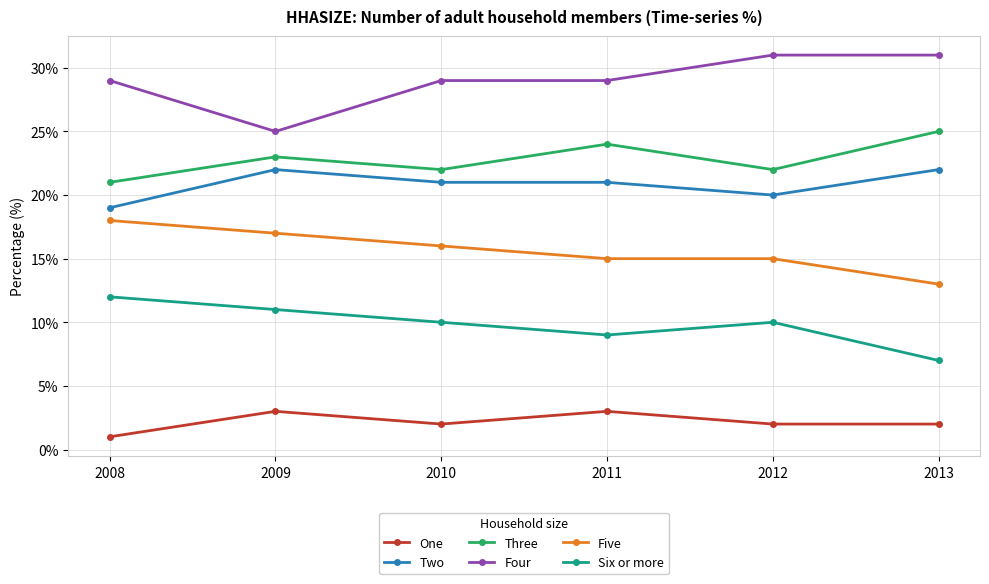

Does the chart have visible grid lines?

Yes